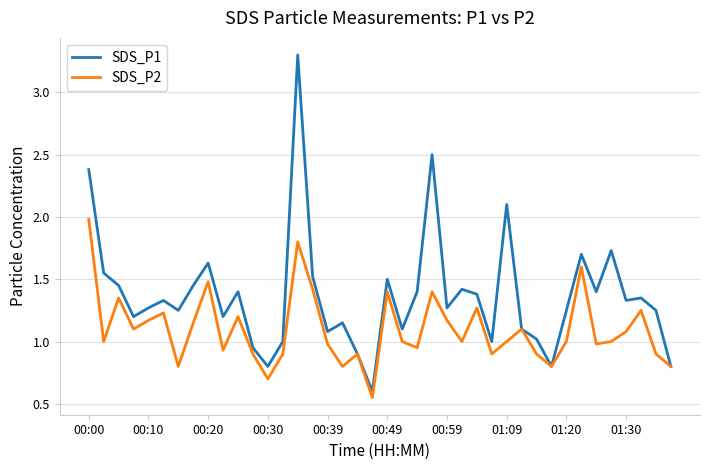

What is the highest value of the SDS_P2 series?

2.0